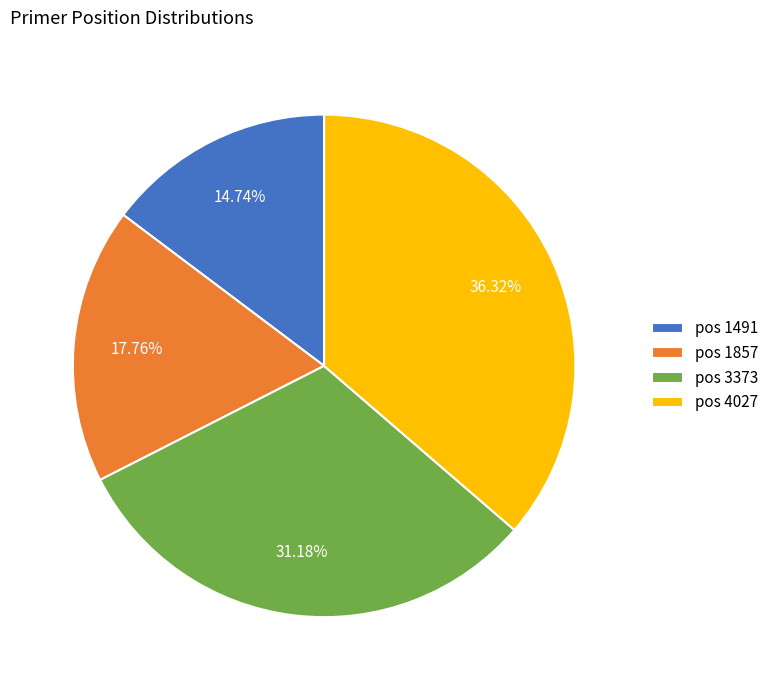

Does any single category account for the majority?

No